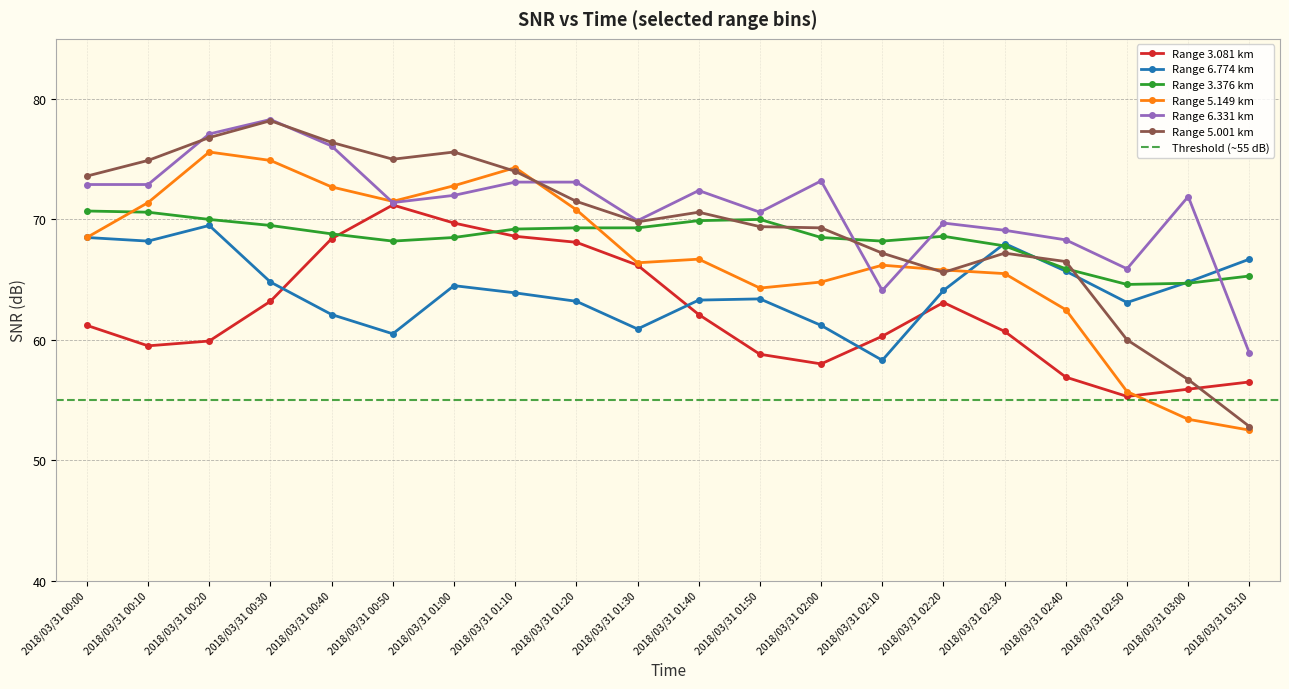

Where is 3.376 nearest to the value 67?

2018/03/31 02:30